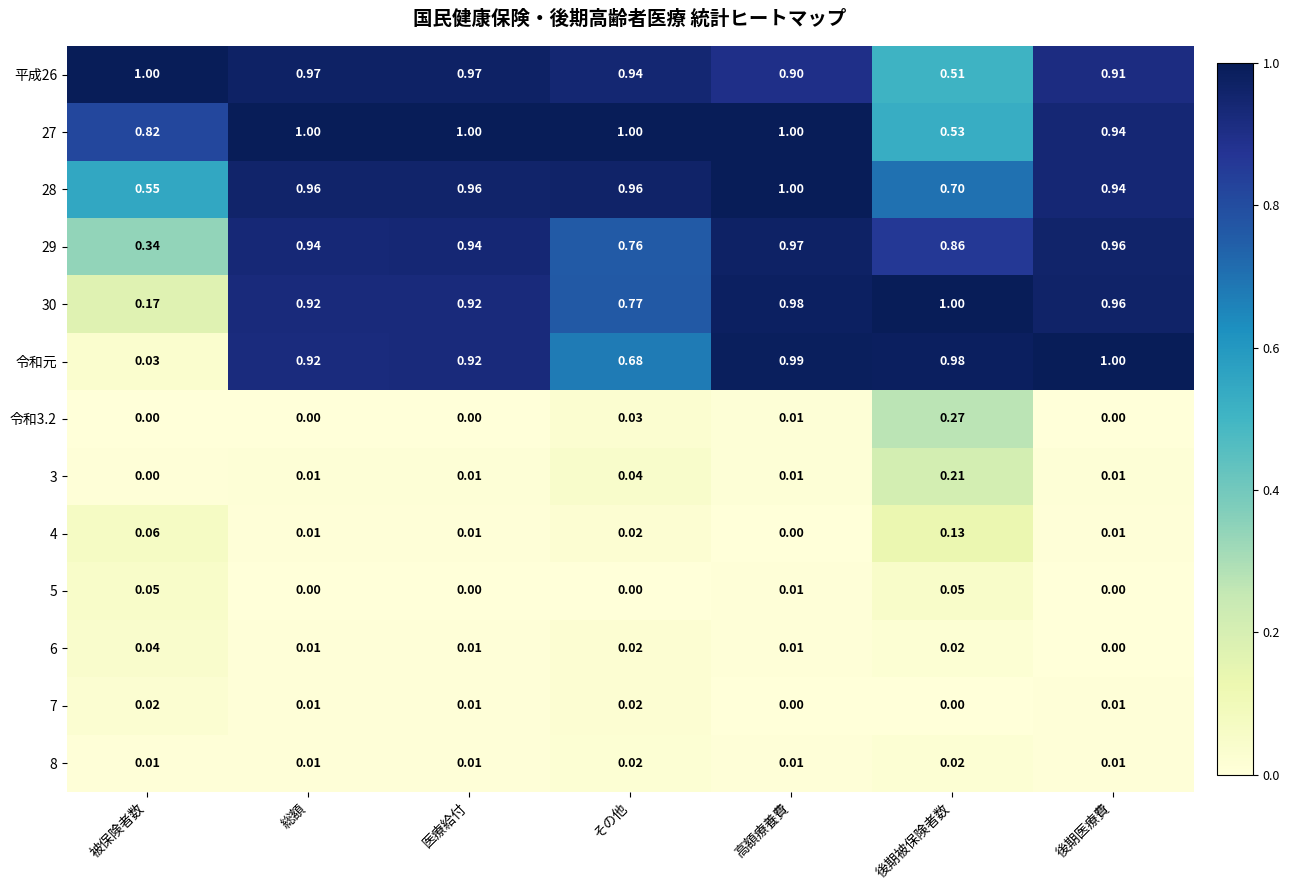

Where is 28 nearest to the value 0?

被保険者数